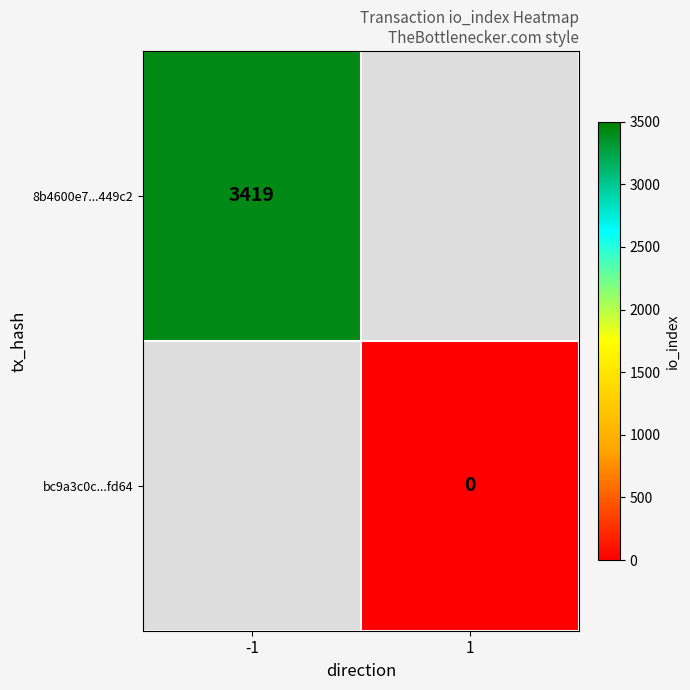

True or false: 8b4600e7...449c2 has a value of 4530 at -1.

False